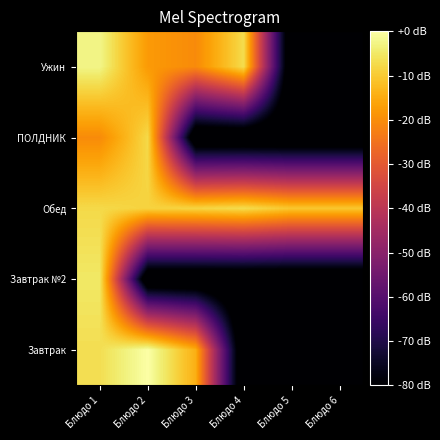

What is the difference between the highest and lowest values at Блюдо 4?

83.5